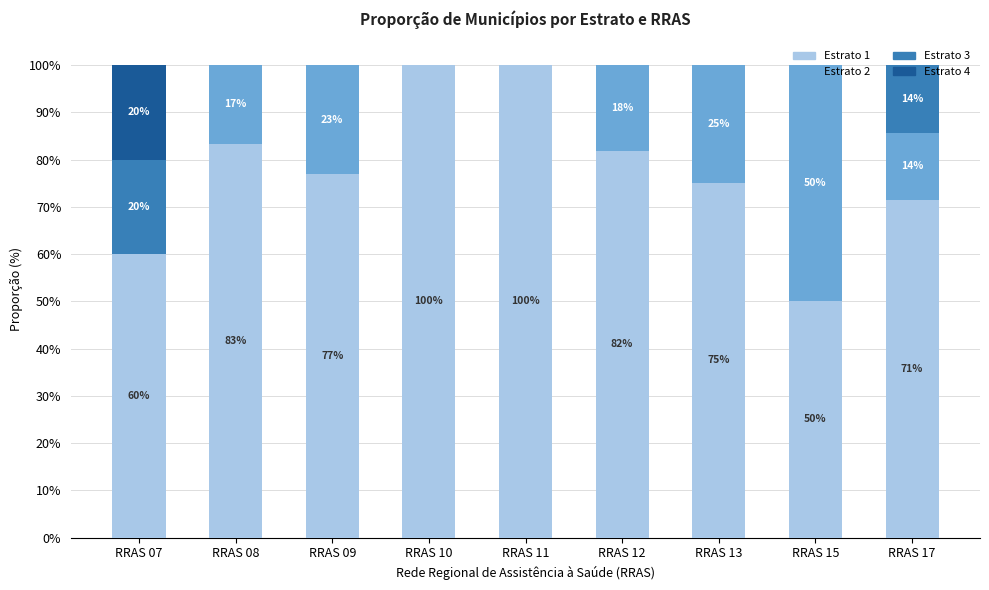

At which label does Estrato 1 first exceed 76?

RRAS 08